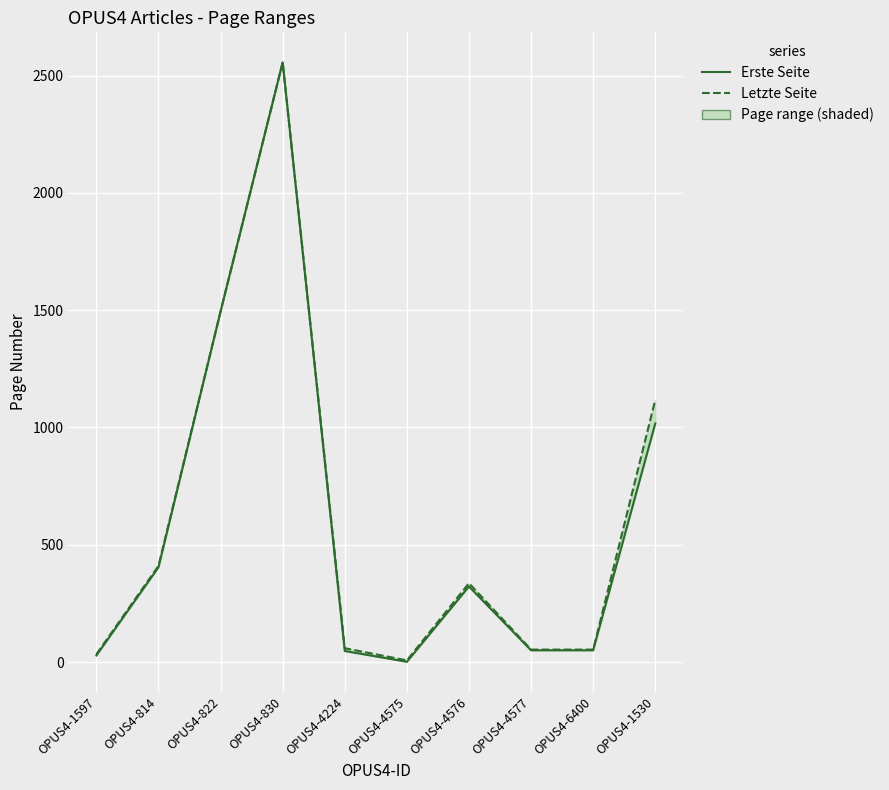

The Erste Seite series shows 303 at OPUS4-822. True or false?

False